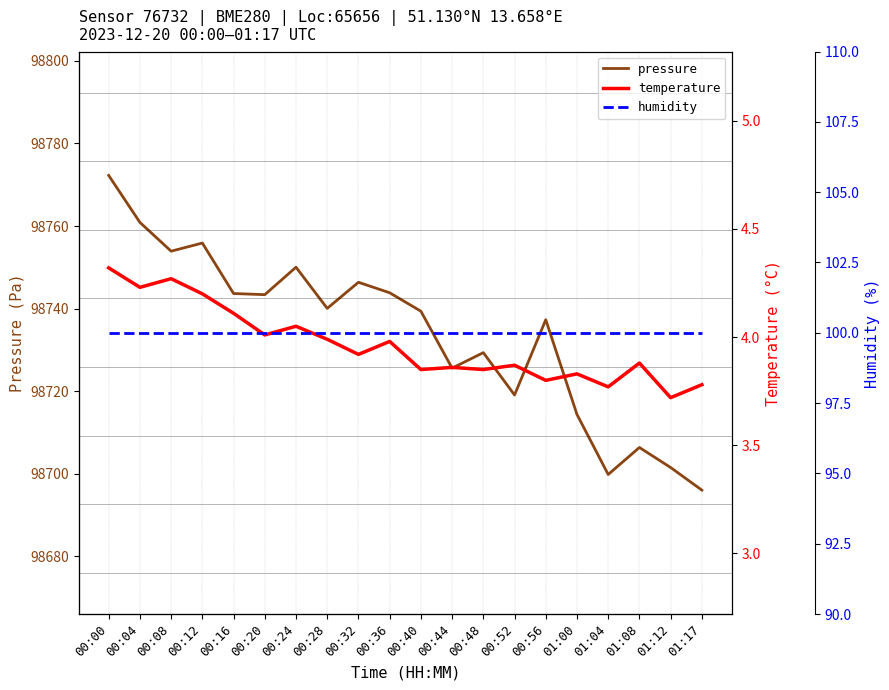

How many data points does each series have?

20